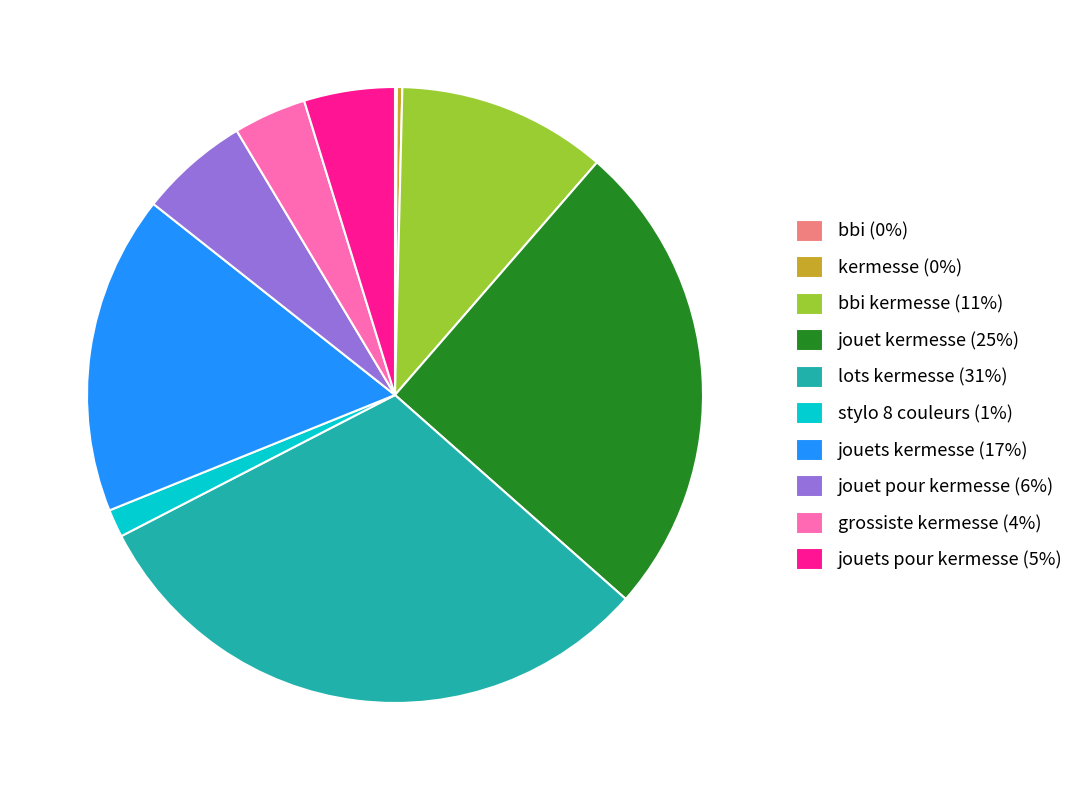

Does lots kermesse (31%) represent more than half of the total?

No